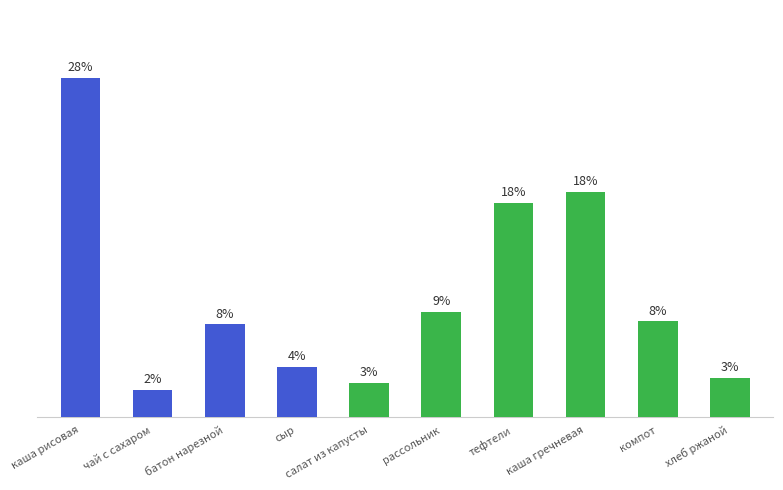

Are the bars grouped side by side (vs. stacked)?

No